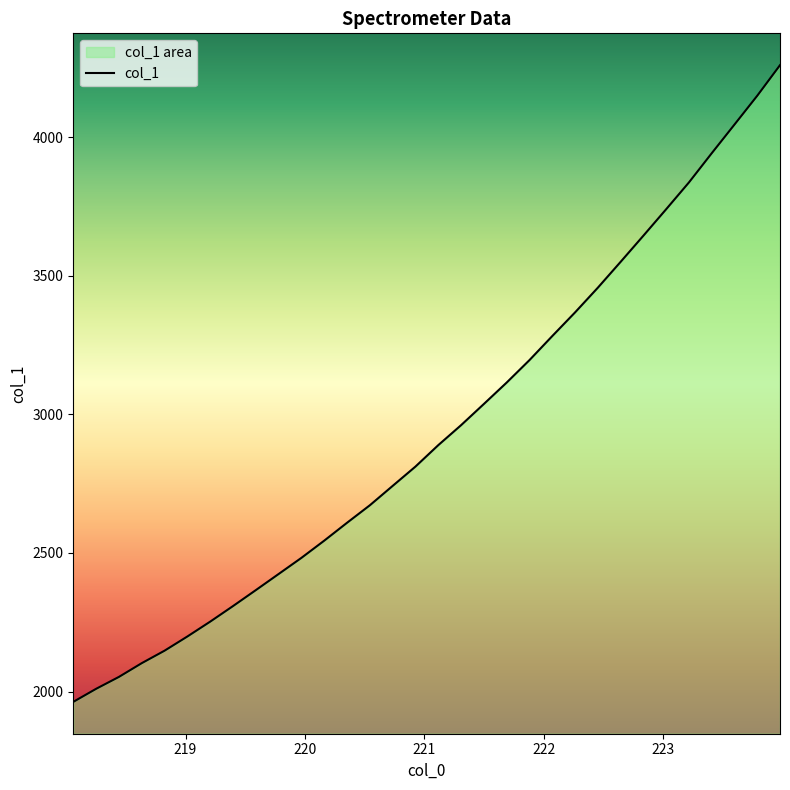

What is the difference between the maximum and second lowest values?

2250.2